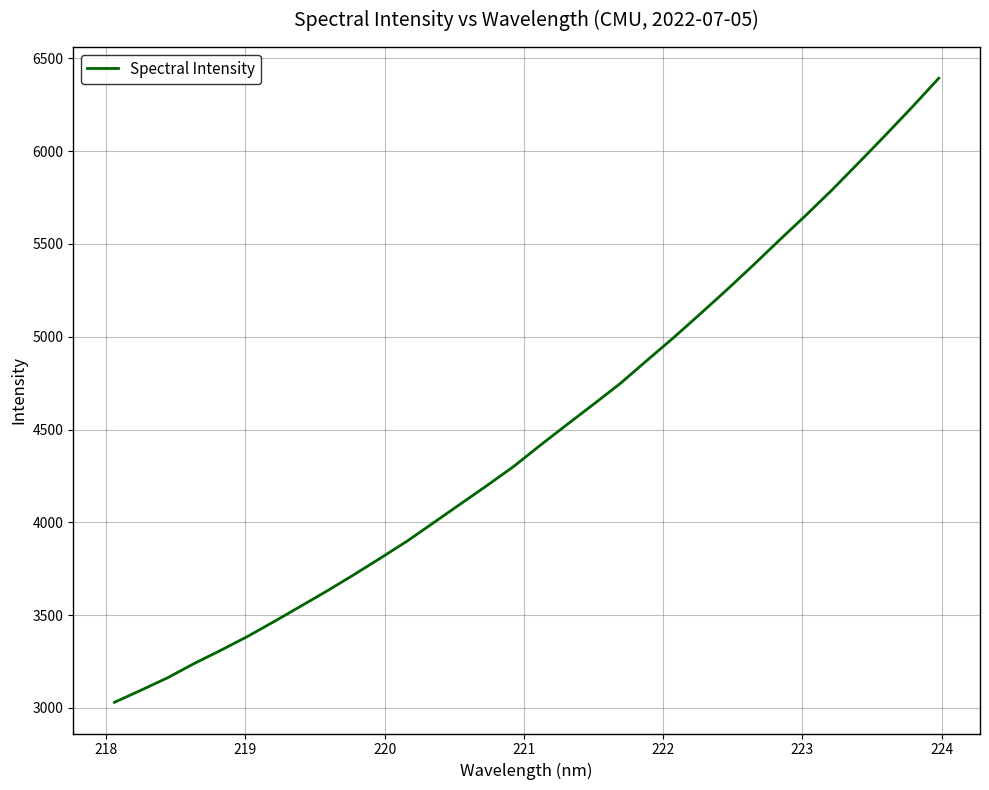

Reading right to left, extract all data points from this chart.

6393.5	6238.2	6087.8	5940.1	5794.2	5655.2	5520.8	5383.8	5250.2	5120.7	4993.1	4870.7	4746.8	4635.6	4526.0	4415.0	4300.8	4198.4	4098.9	3998.7	3899.1	3807.6	3718.2	3631.4	3548.2	3465.4	3385.1	3310.8	3239.7	3162.6	3095.5	3030.1